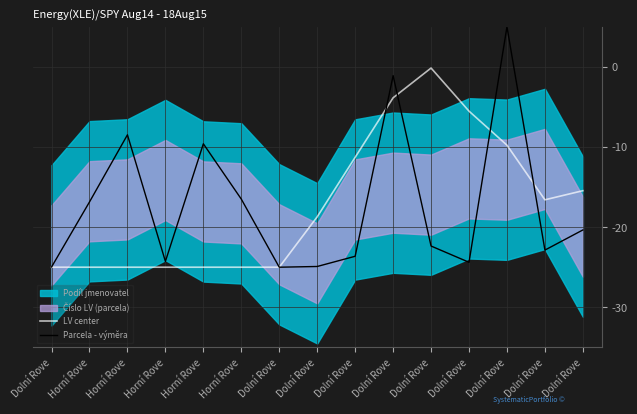

What is the spread (max minus min) of values at Horní Rove?

8.1